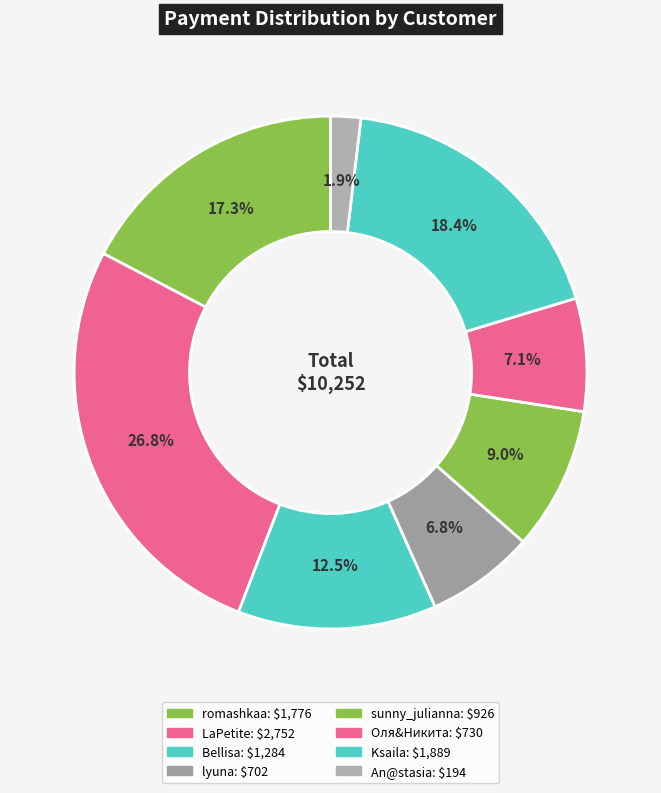

What is the smallest slice in the pie chart?

An@stasia